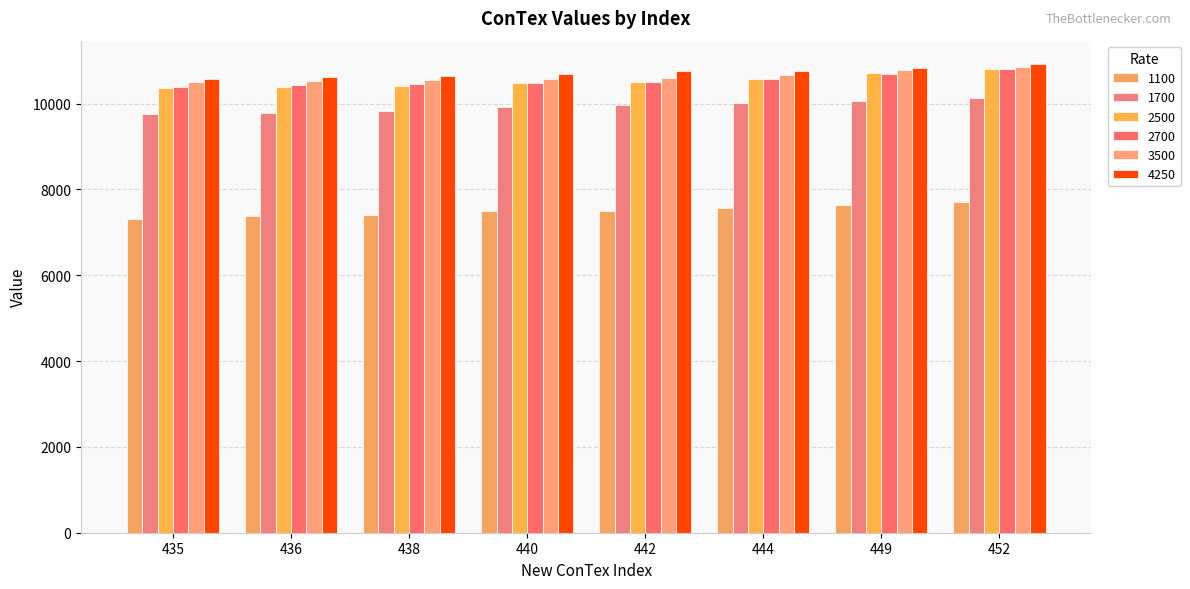

Reading right to left, transcribe all the data shown in this chart.

1100: 452=7711	449=7628	444=7559	442=7499	440=7487	438=7407	436=7373	435=7322
1700: 452=10140	449=10072	444=10019	442=9978	440=9922	438=9828	436=9780	435=9753
2500: 452=10799	449=10708	444=10577	442=10510	440=10474	438=10410	436=10386	435=10355
2700: 452=10797	449=10696	444=10572	442=10504	440=10476	438=10447	436=10427	435=10396
3500: 452=10854	449=10776	444=10668	442=10603	440=10567	438=10546	436=10534	435=10504
4250: 452=10922	449=10840	444=10755	442=10750	440=10691	438=10651	436=10618	435=10581